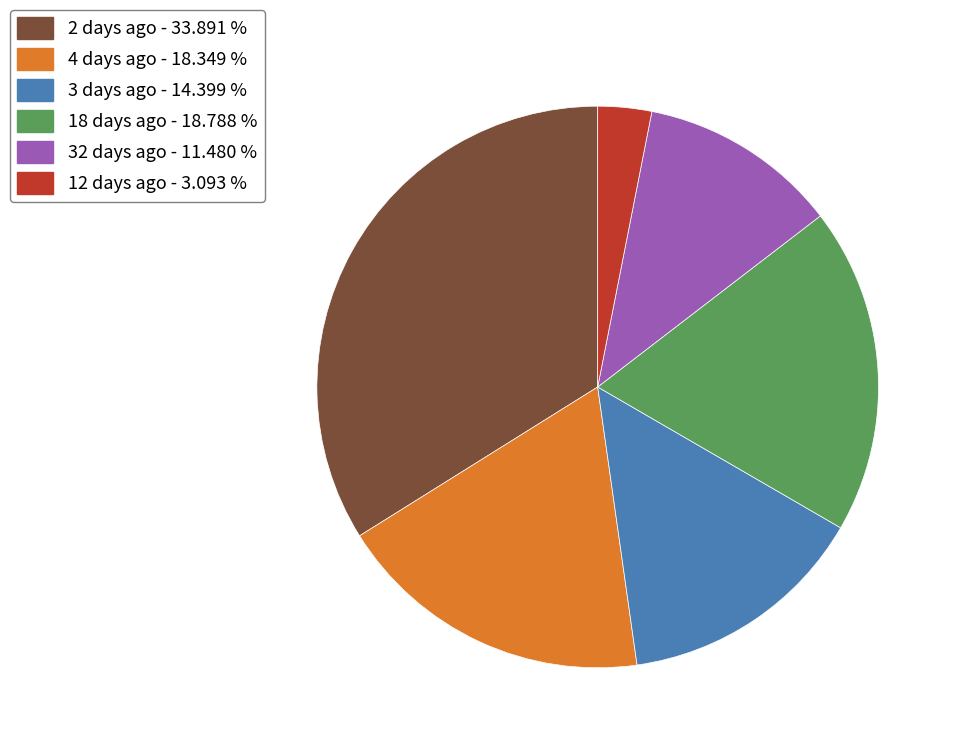

Does any single category account for the majority?

No